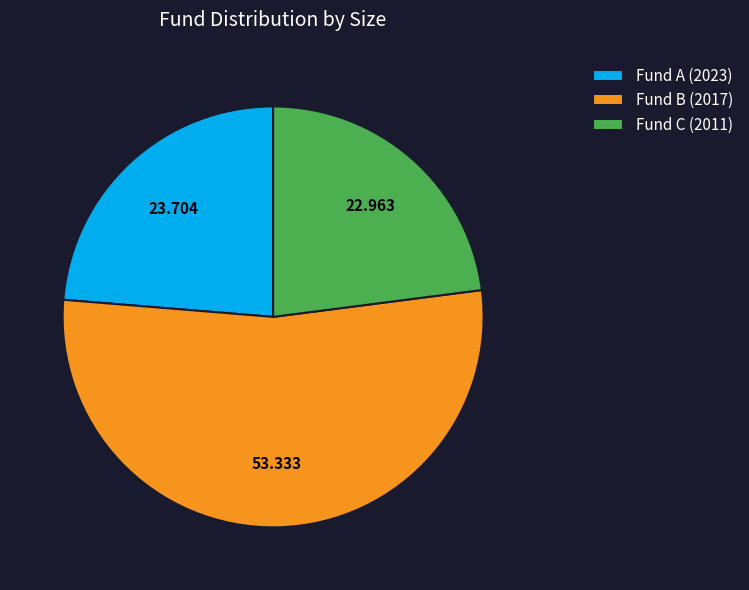

Is there any slice that represents more than half of the pie?

Yes